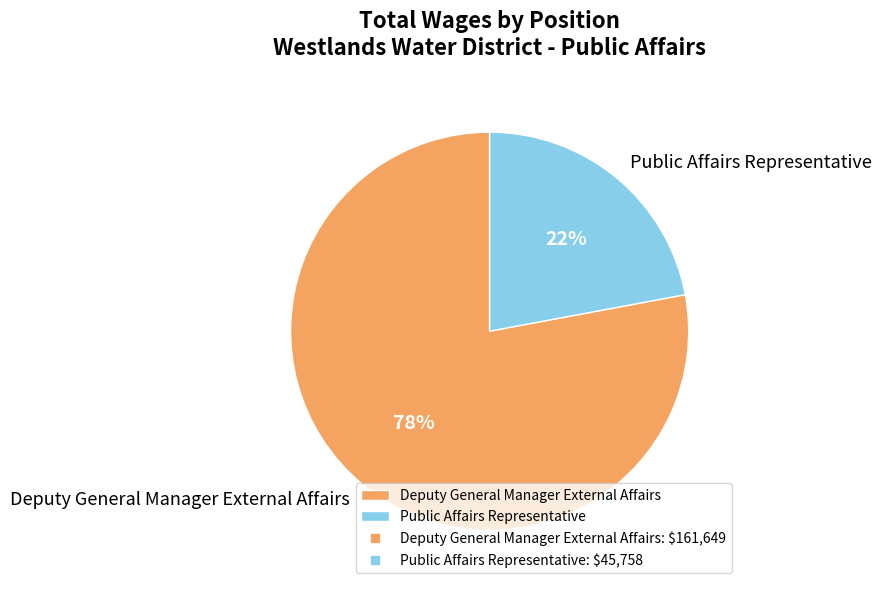

How many slices are in this pie chart?

2